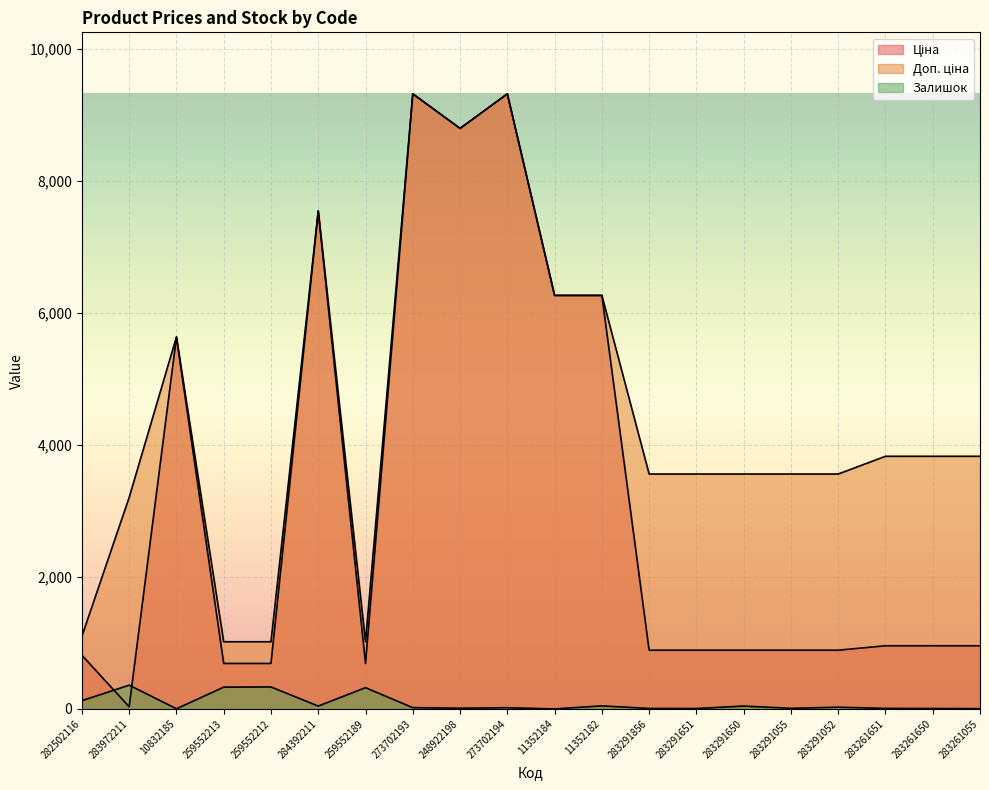

Which series has the widest spread of values?

Ціна